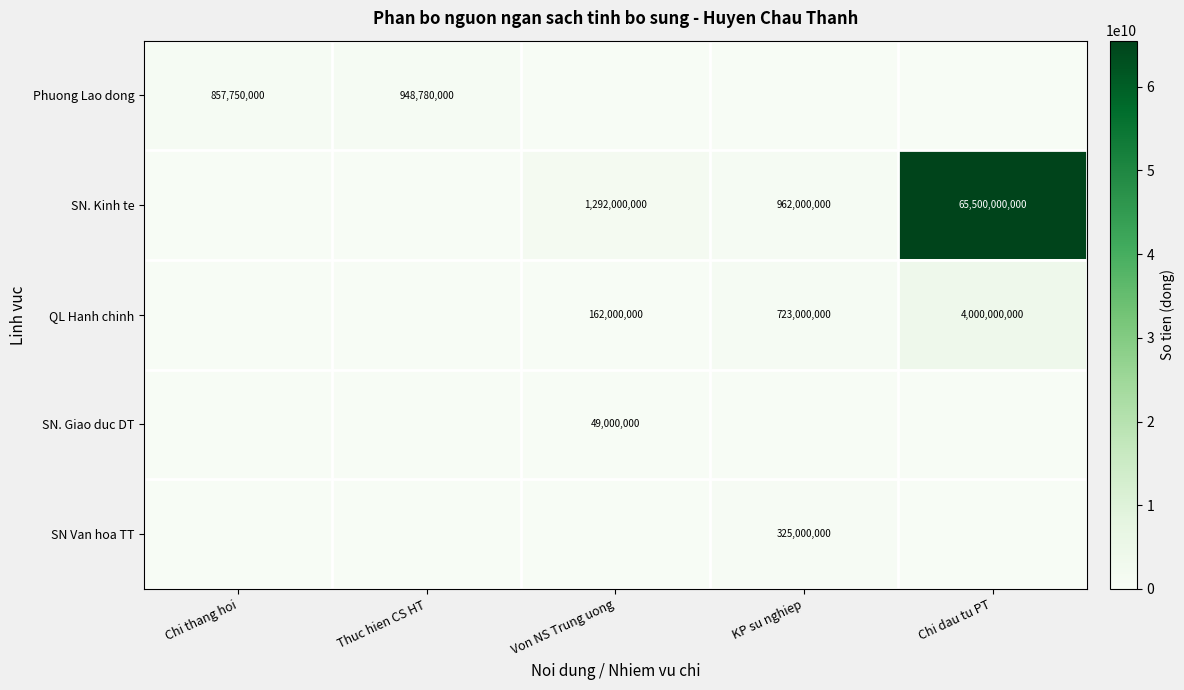

The SN. Kinh te series shows 1899068948 at Von NS Trung uong. True or false?

False